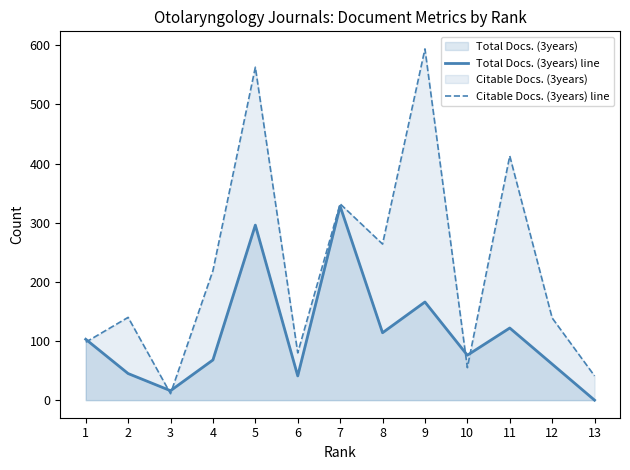

What is the difference between the Total Docs. (3years) line values at 5 and 4?

228